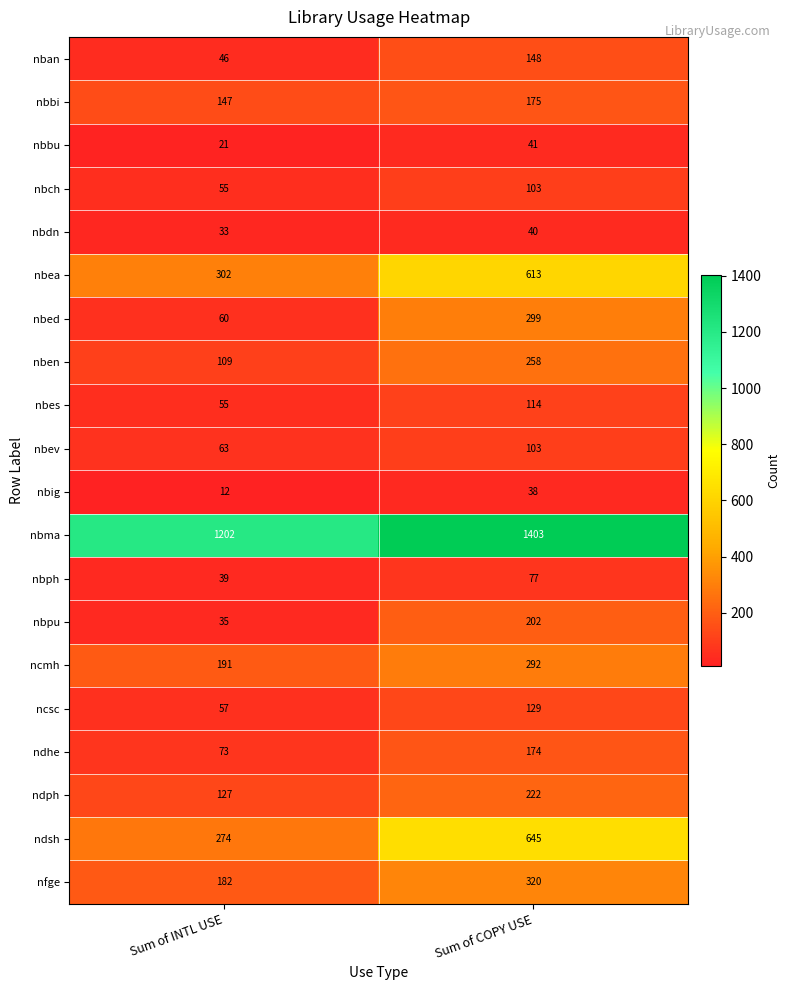

What is the highest value of the ndph series?

222